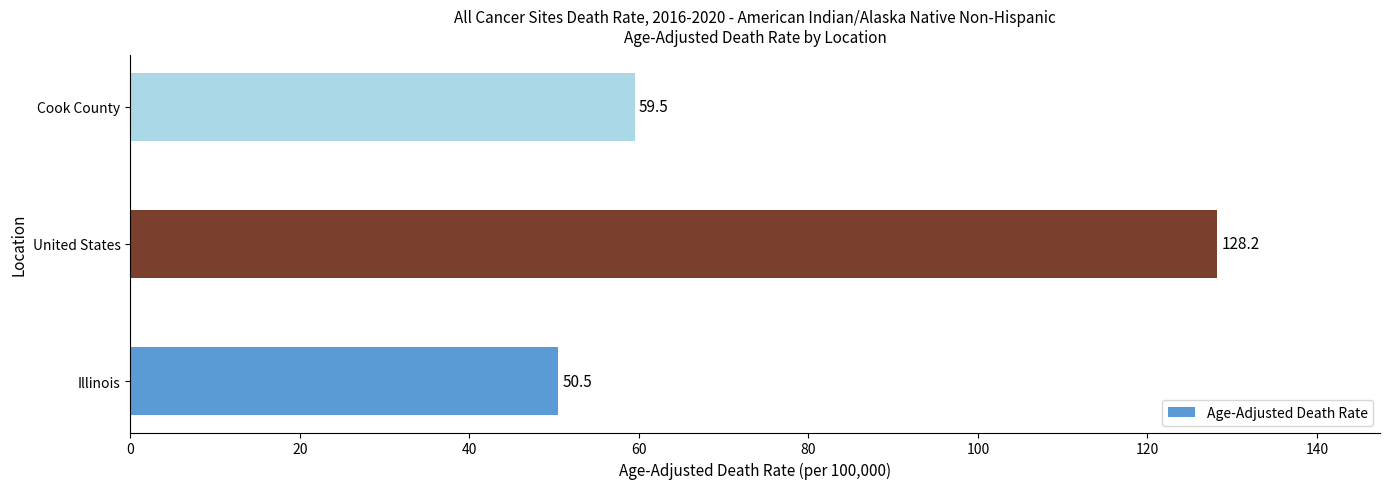

What is the minimum value shown in the chart?

50.5